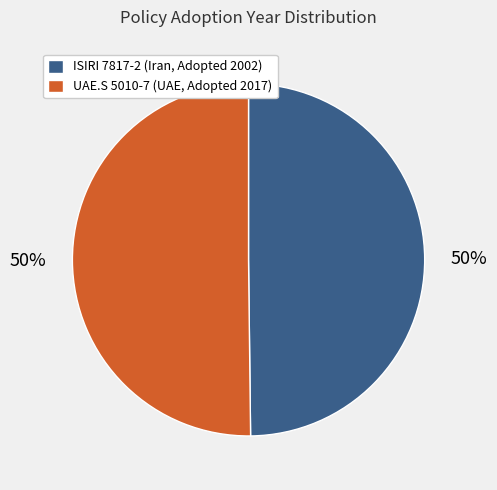

To the nearest percent, what is the combined percentage of UAE.S 5010-7 (UAE, Adopted 2017) and ISIRI 7817-2 (Iran, Adopted 2002)?

100%